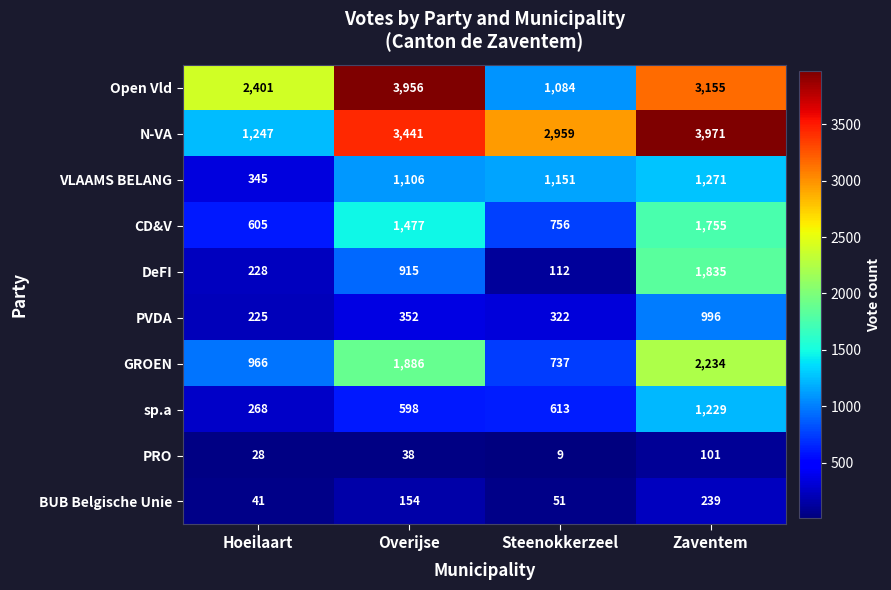

How many data points does each series have?

4